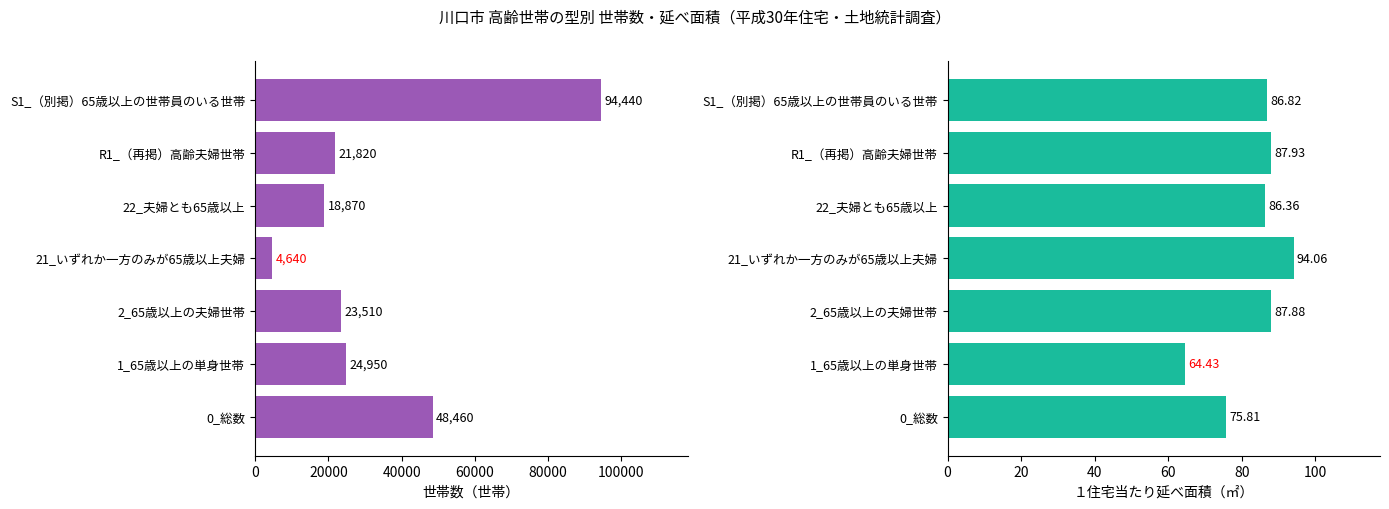

How many data points in １住宅当たり延べ面積 are less than 86?

2